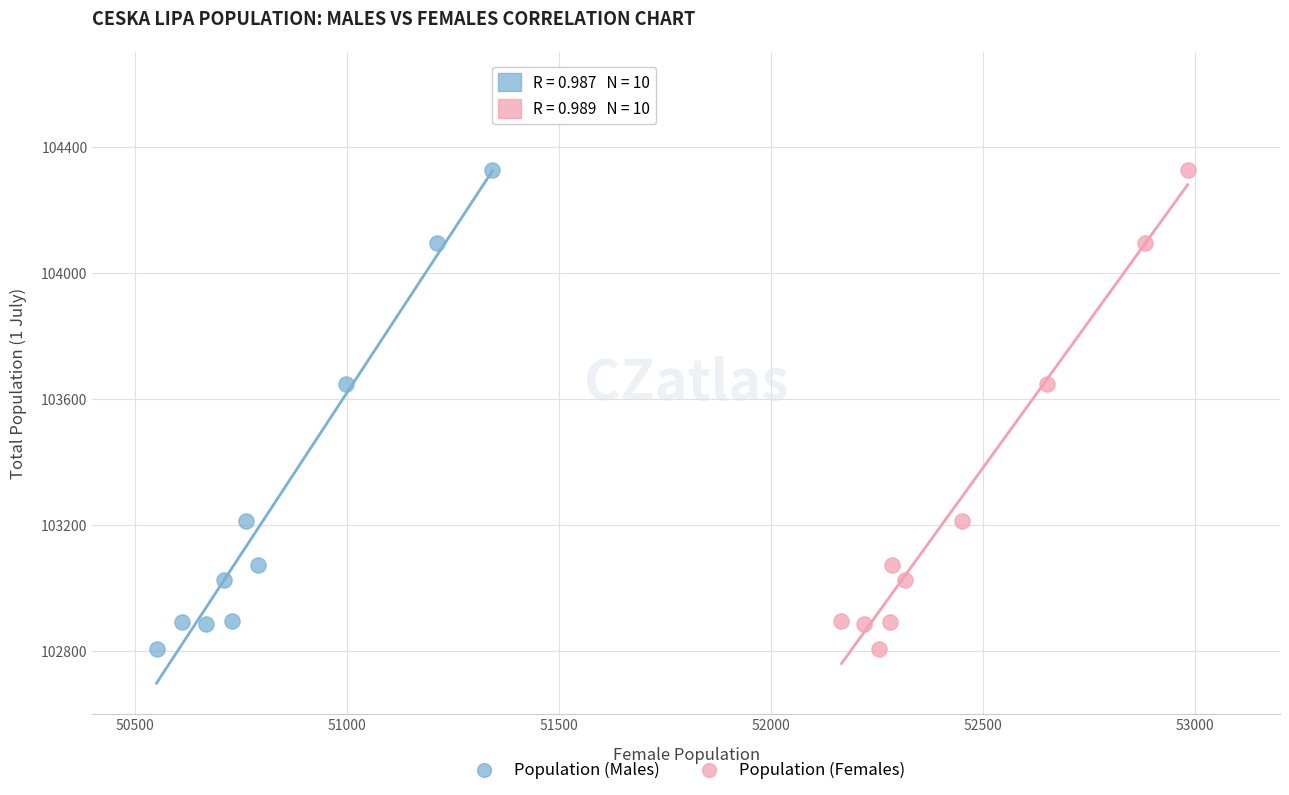

What are all the series names shown in the legend?

Population (Males), Population (Females)